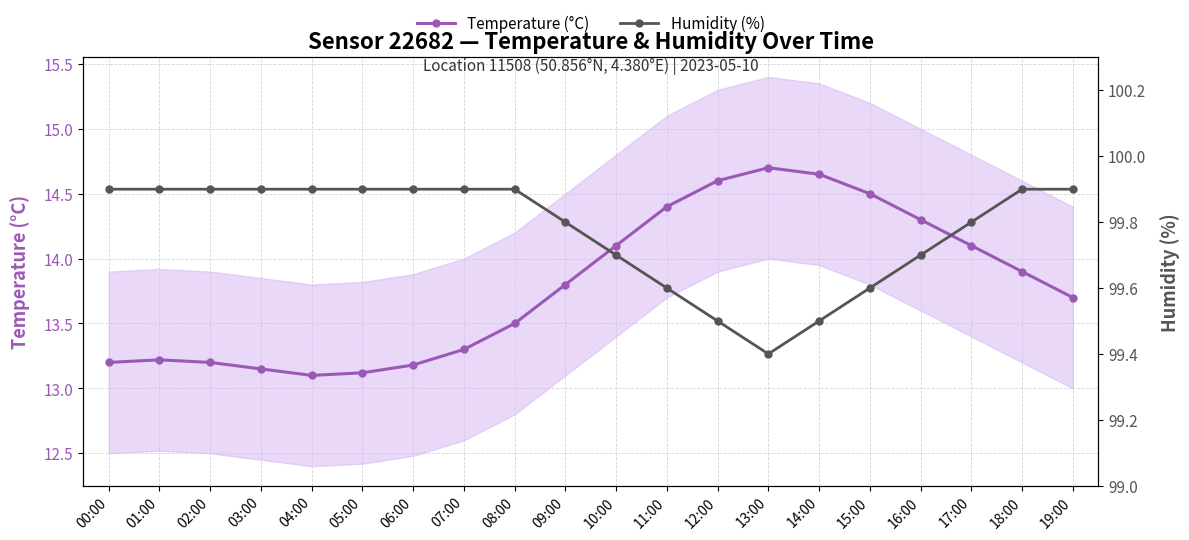

The Temperature (°C) series shows 14.3 at 16:00. True or false?

True